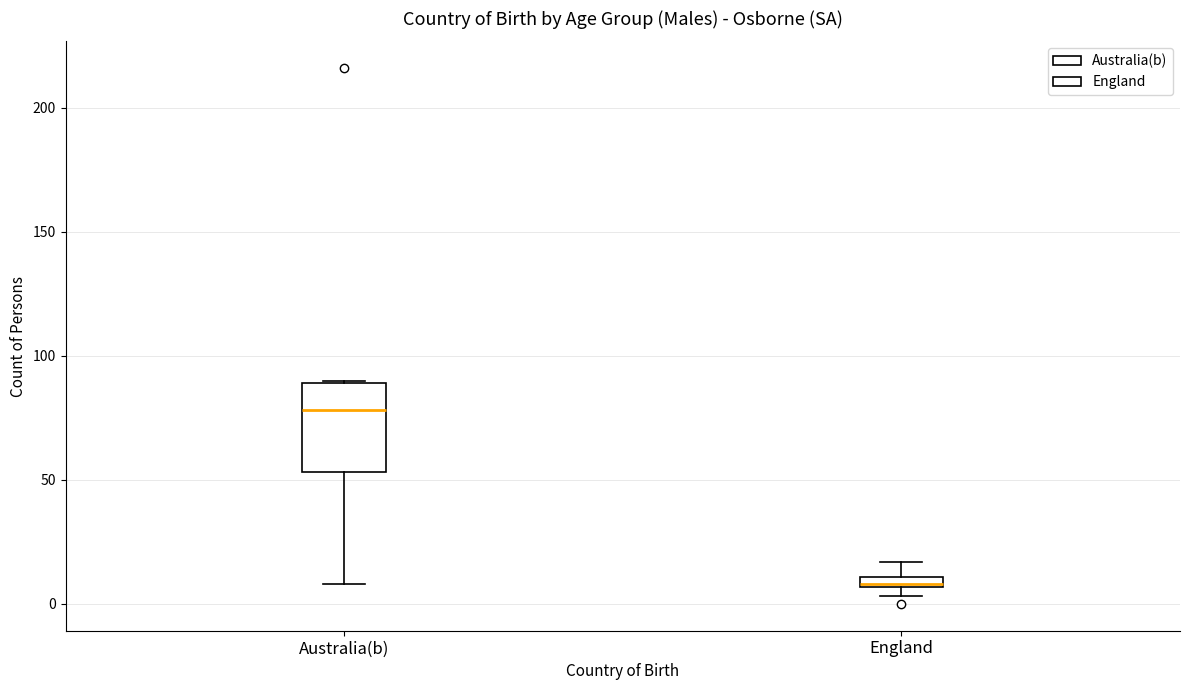

Comparing the boxes themselves (not the whiskers), which one is the tallest?

Australia(b)